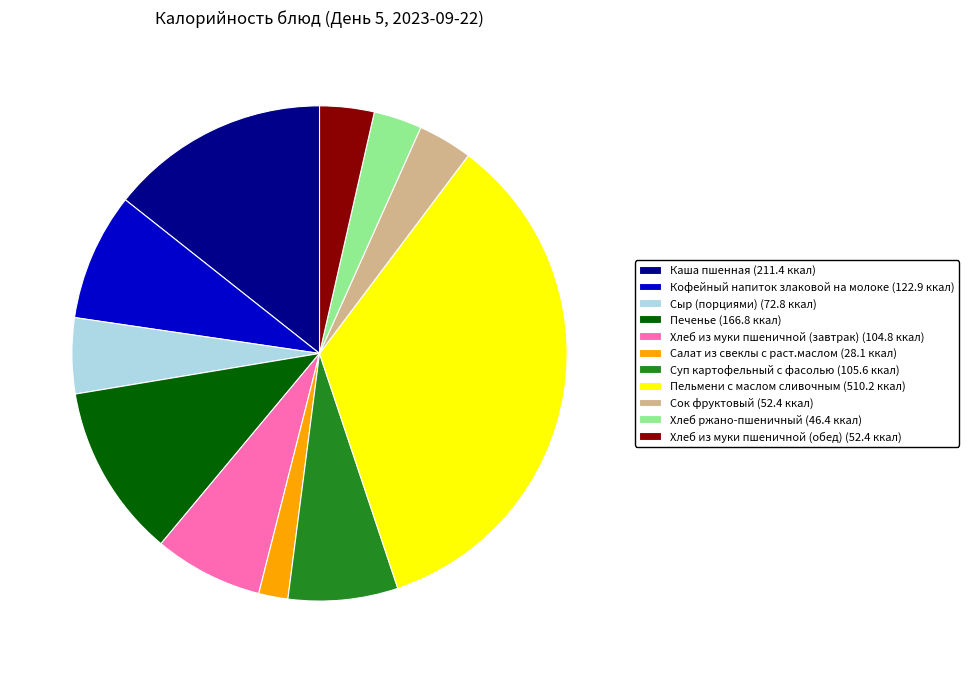

Is it true that Салат из свеклы с раст.маслом (28.1 ккал) is 2% of the pie?

True